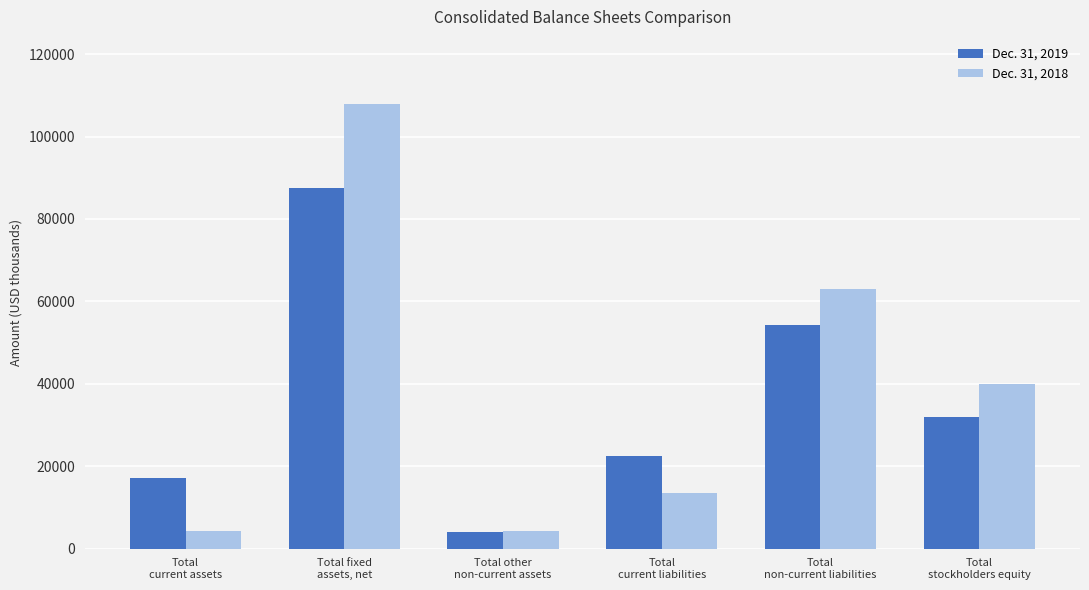

What is the maximum value shown in the chart?

107992